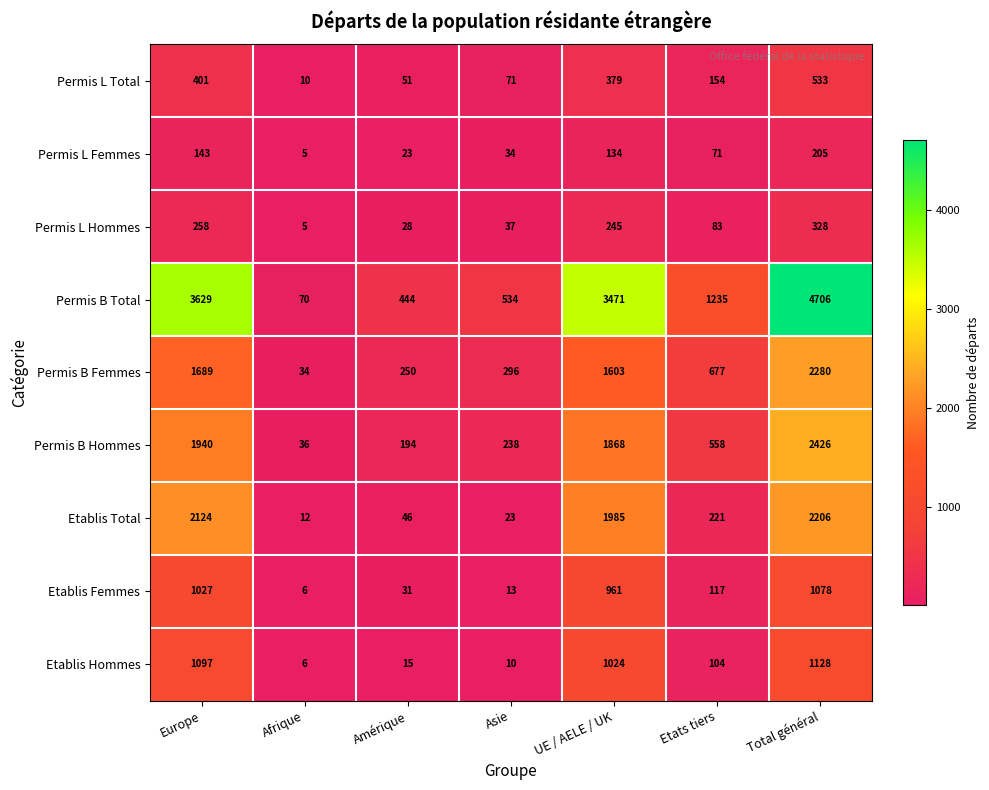

How many values in the Permis B Total series are below 1235?

3